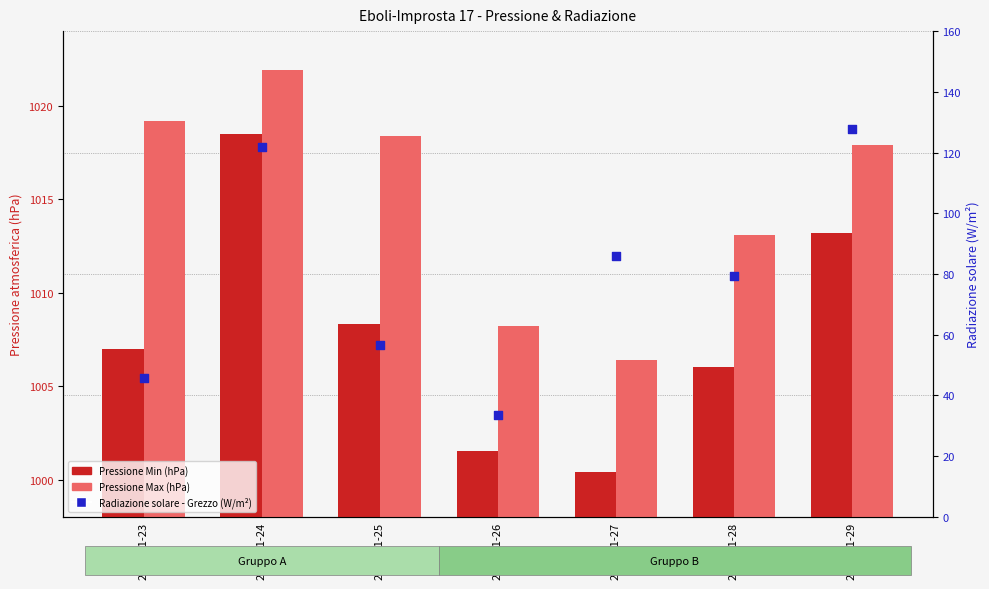

Which series has the largest Y range (max minus min)?

Radiazione solare - Grezzo (W/m2)